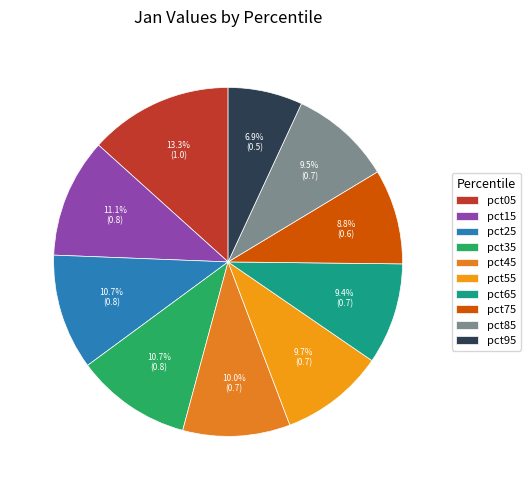

How many segments does this pie chart have?

10